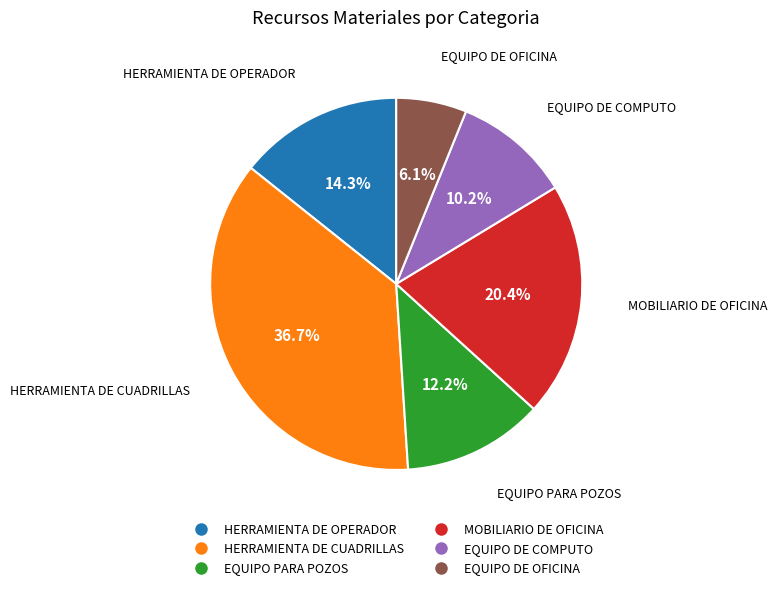

How much of the chart is everything except EQUIPO PARA POZOS?

87.8%